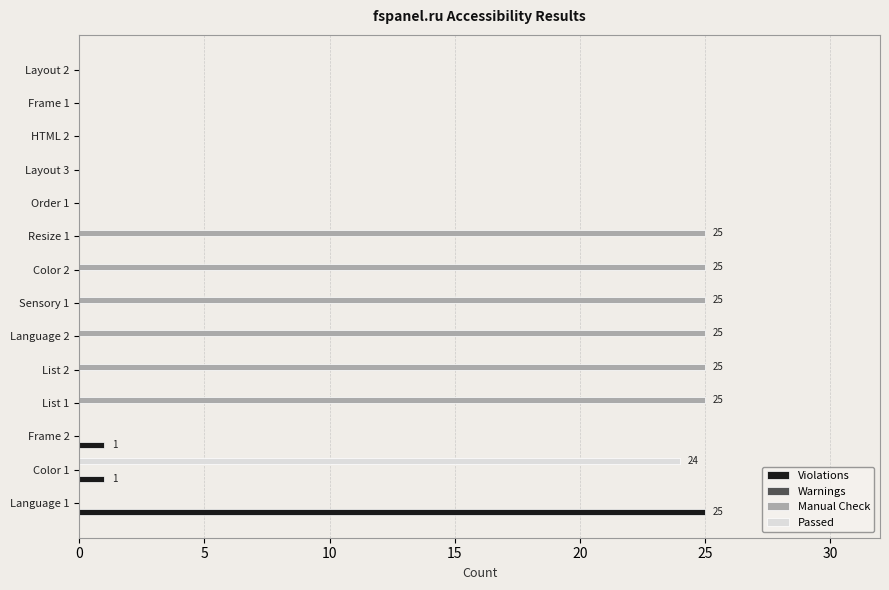

What is the average value of the Manual Check series?

11